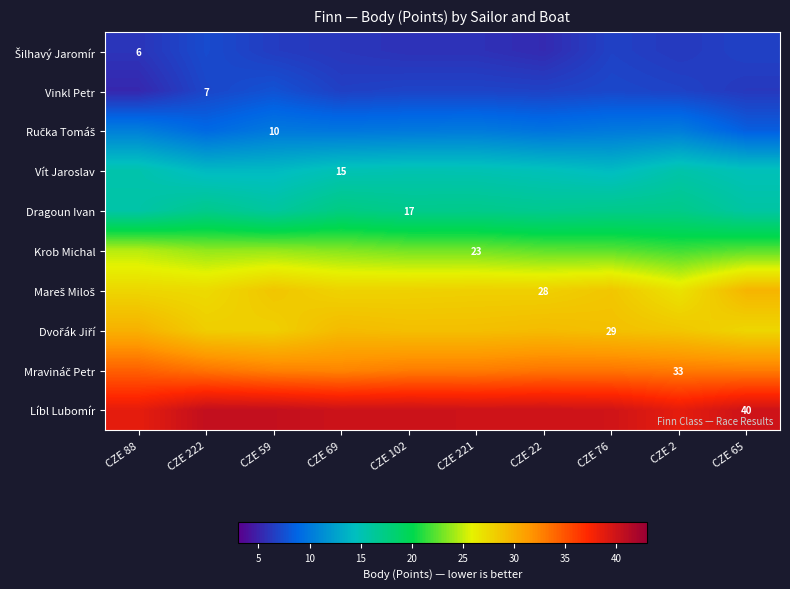

What is the total value across all series at CZE 222?

207.5